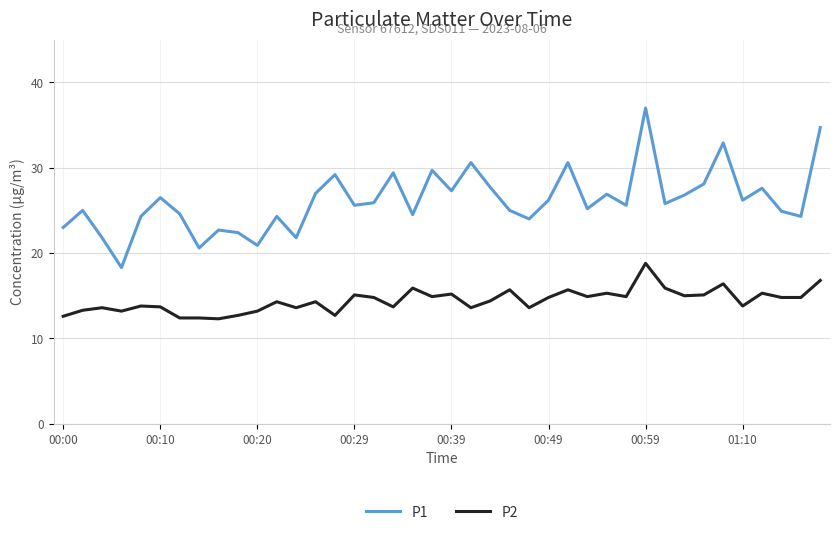

What are all the series names shown in the legend?

P1, P2